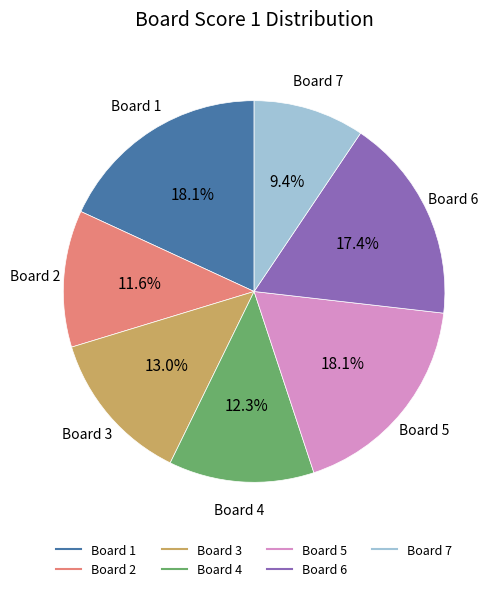

Approximately how many times larger is the value at Board 3 compared to Board 4?

1.1